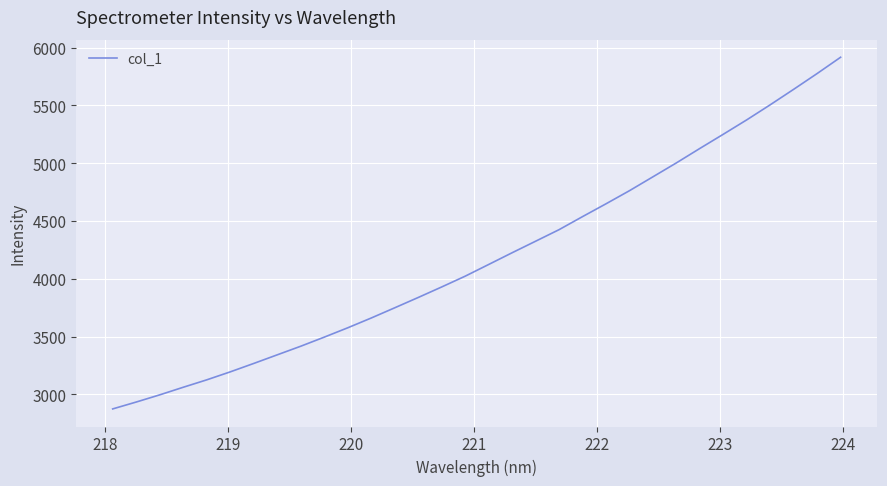

What is the average value?

4187.0